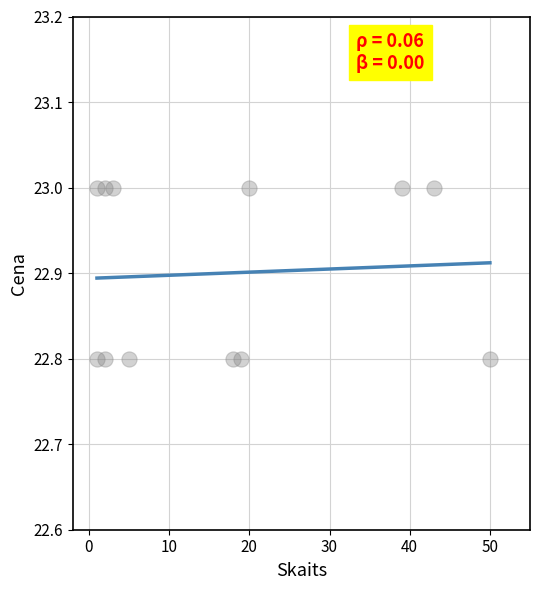

What is the average Y value?

22.9